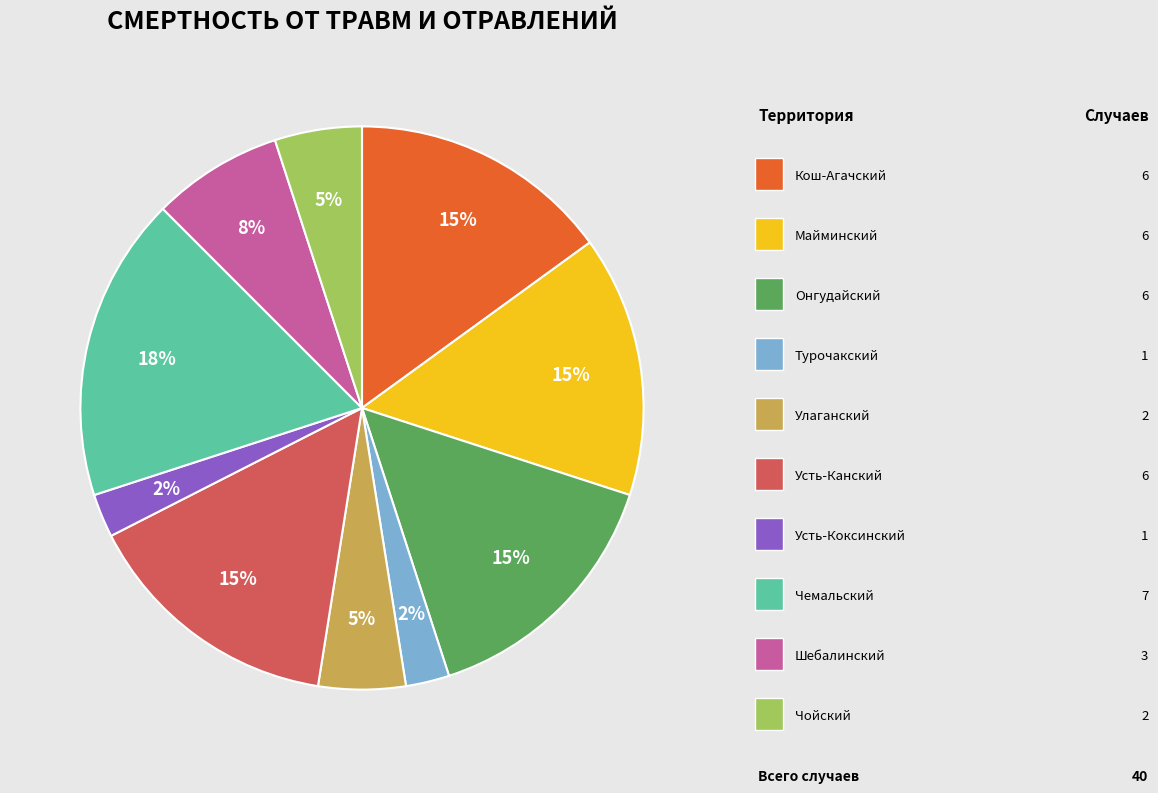

To the nearest percent, what is the average slice percentage?

10%